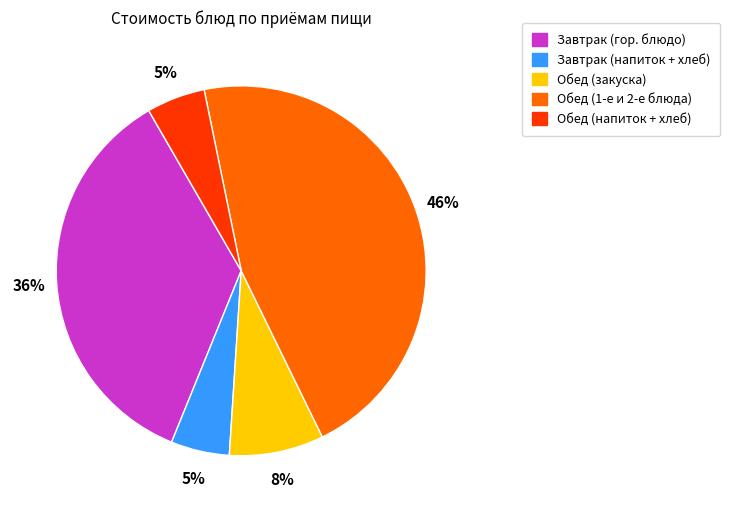

Is there any slice that represents more than half of the pie?

No